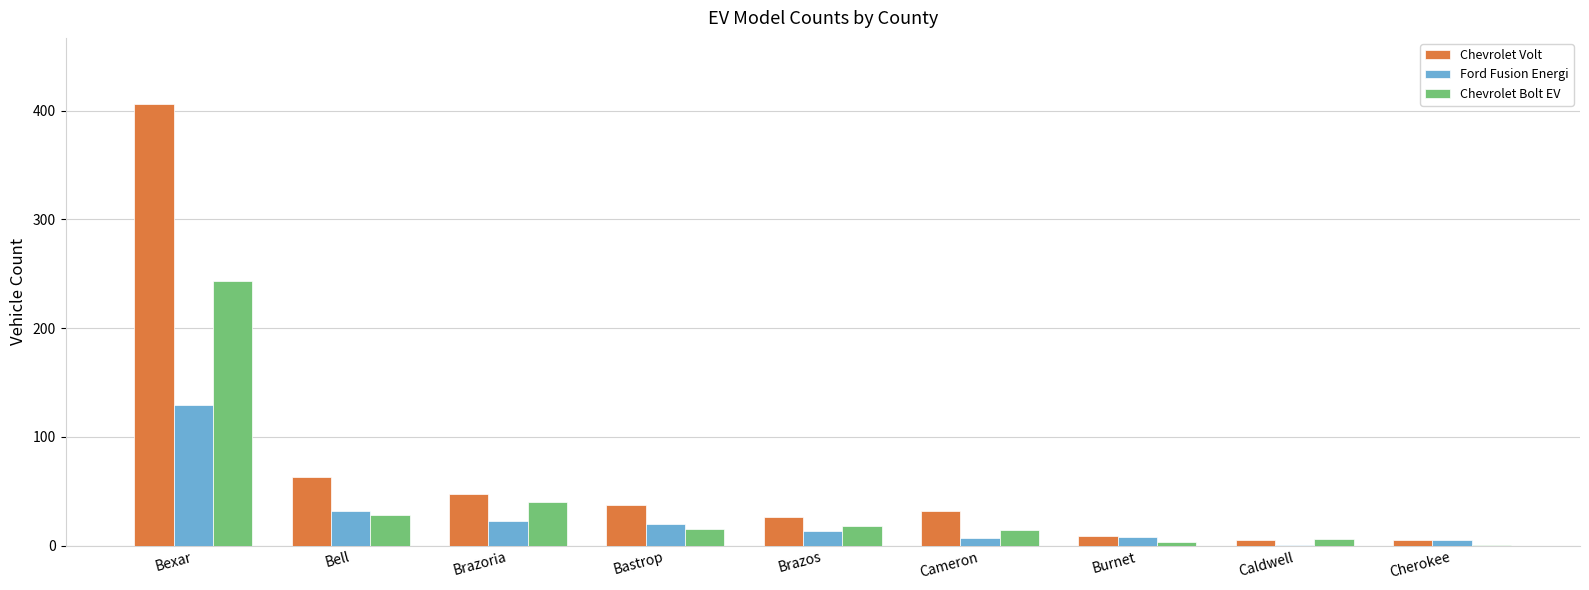

What are all the series names shown in the legend?

Chevrolet Volt, Ford Fusion Energi, Chevrolet Bolt EV